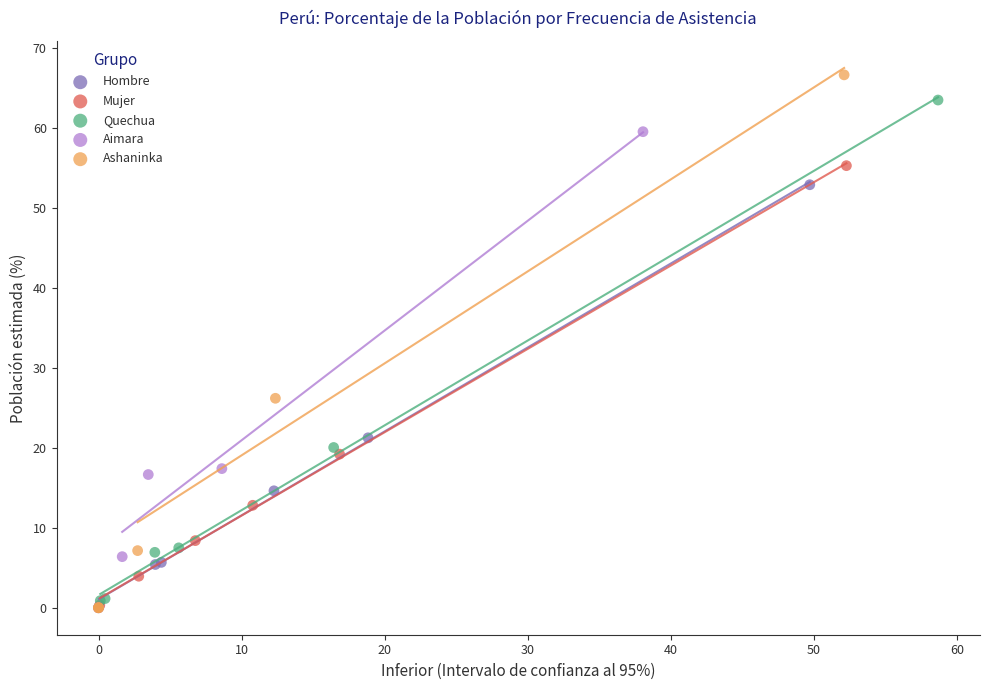

Which series has the widest spread of Y values?

Ashaninka